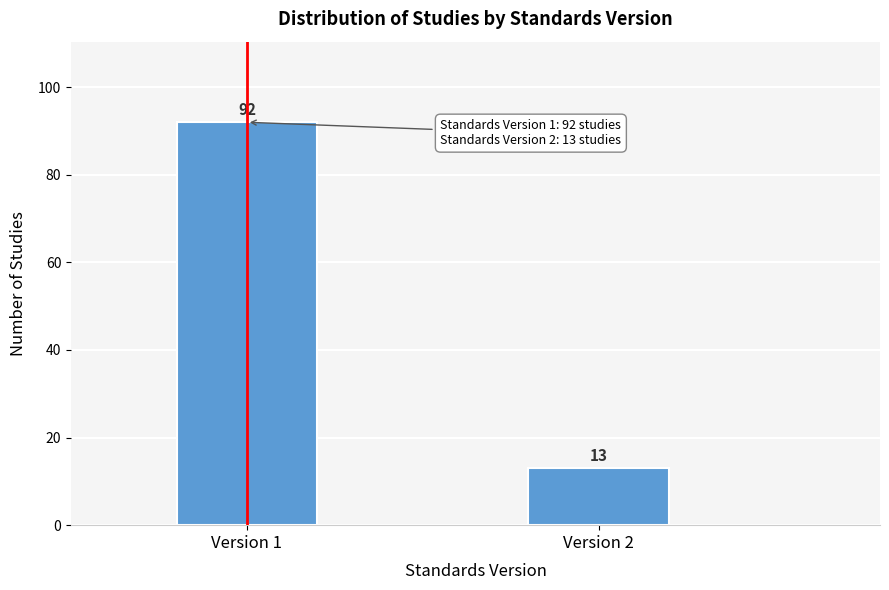

Reading left to right, extract all data points from this chart.

Version 1=92	Version 2=13